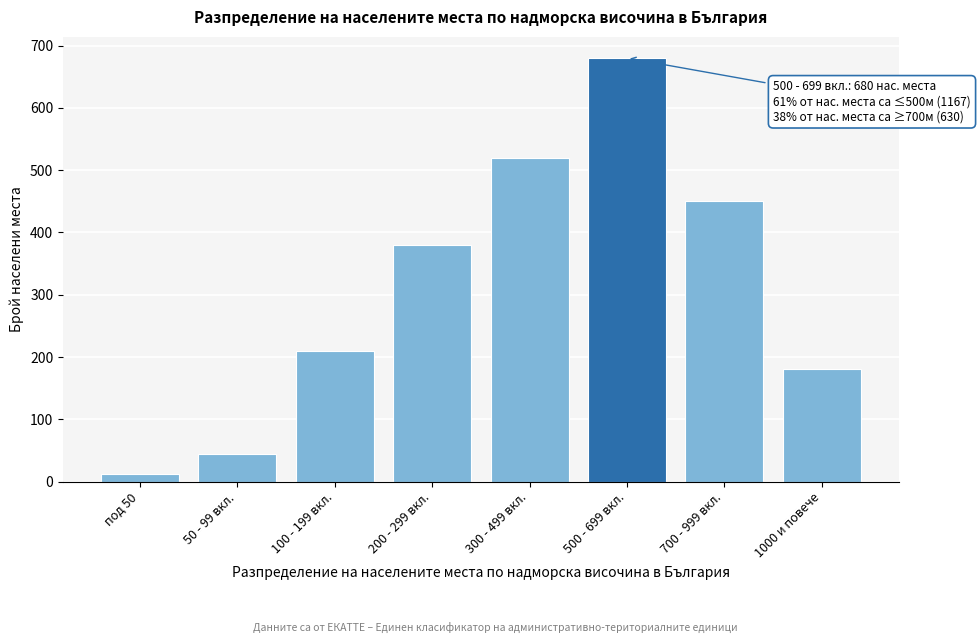

Reading left to right, list all the values displayed in this chart.

под 50=12	50 - 99 вкл.=45	100 - 199 вкл.=210	200 - 299 вкл.=380	300 - 499 вкл.=520	500 - 699 вкл.=680	700 - 999 вкл.=450	1000 и повече=180